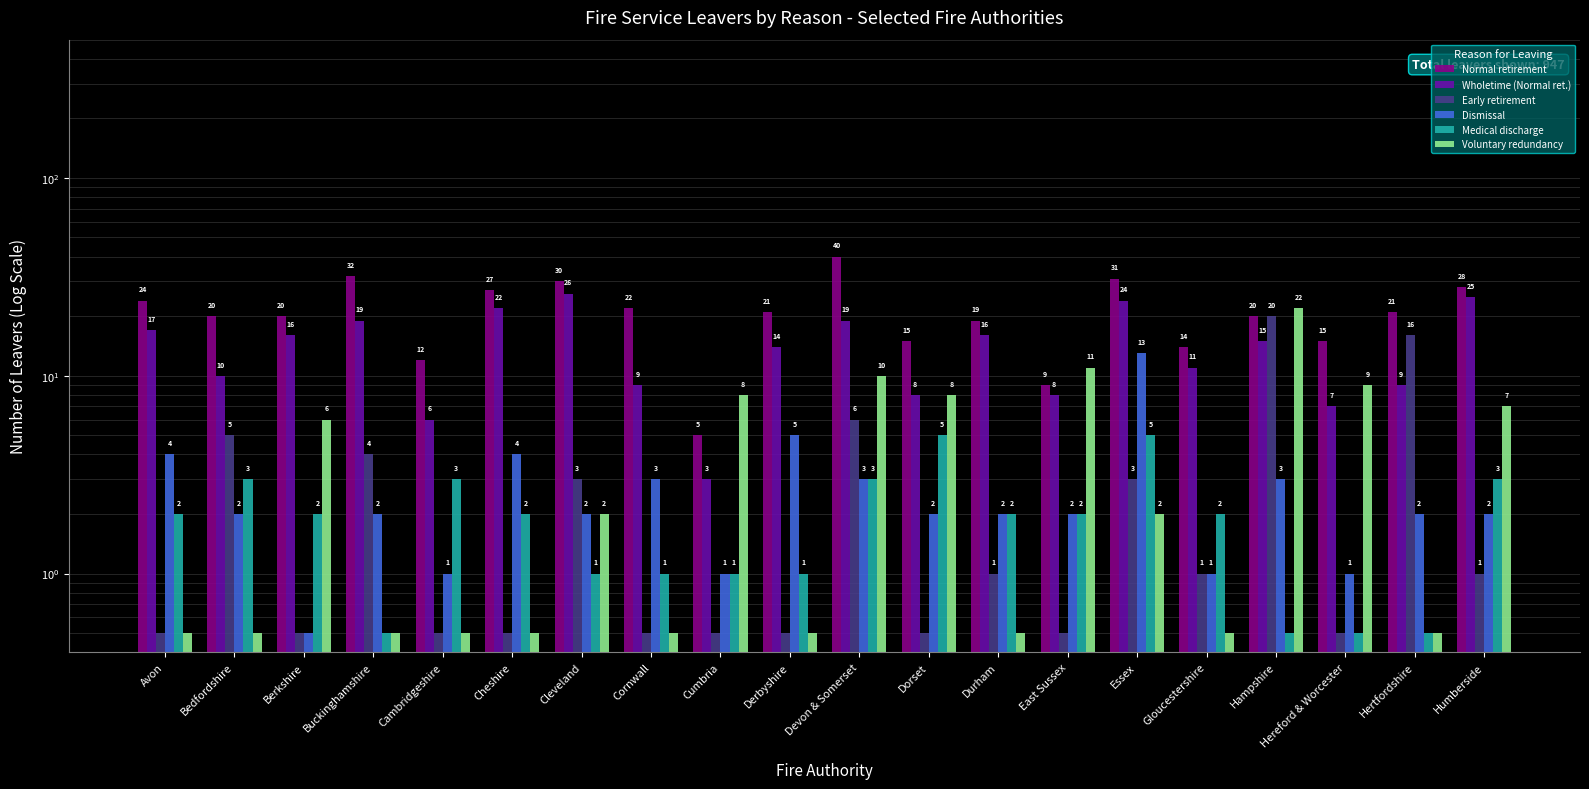

How many Medical discharge values are between 1 and 3?

14